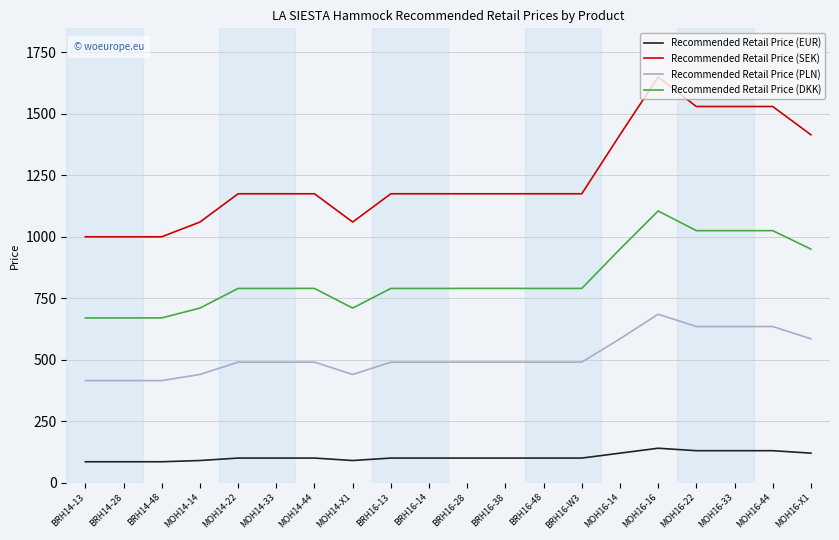

True or false: Recommended Retail Price (SEK) and Recommended Retail Price (EUR) cross at least once.

False